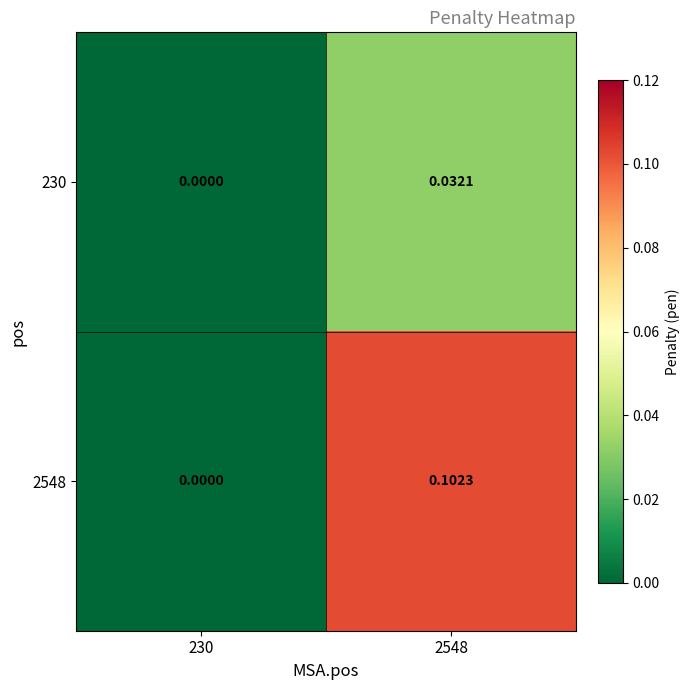

How many positive values does the 230 series have?

1